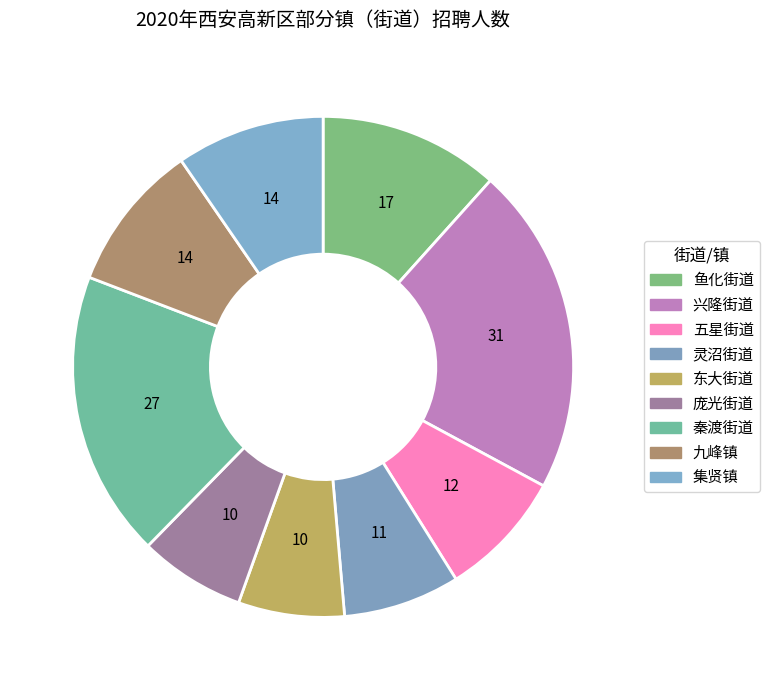

Combined, what portion of the pie is 东大街道 and 秦渡街道?

25.3%